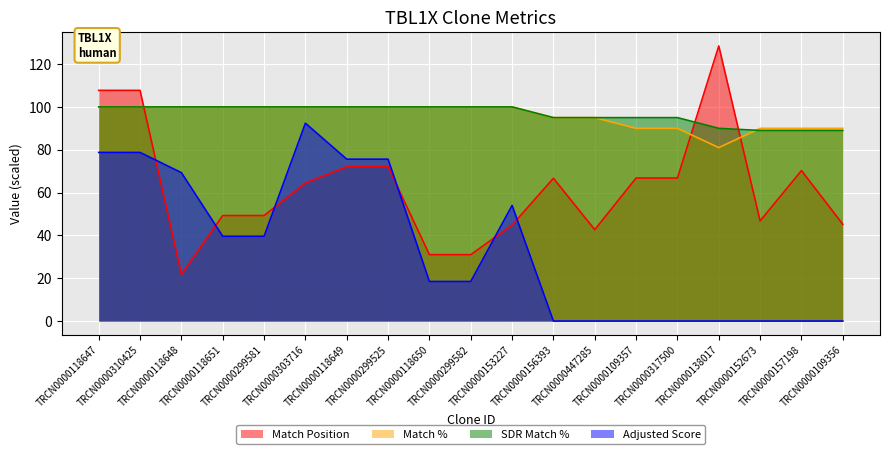

True or false: SDR Match % and Match Position intersect in this chart.

True